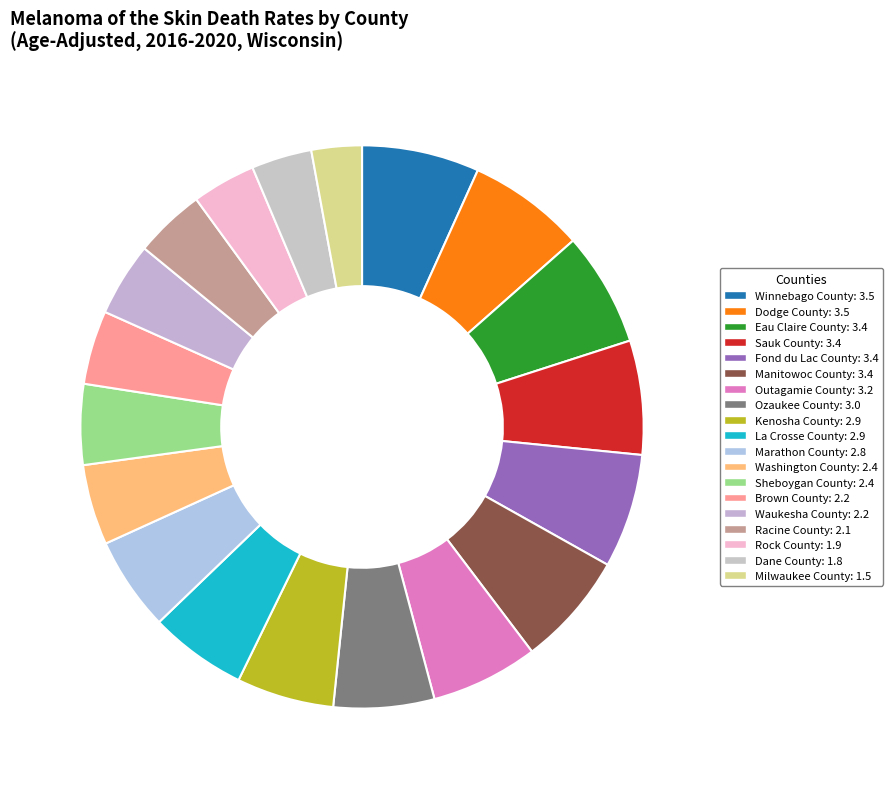

Count the number of slices in the pie.

19